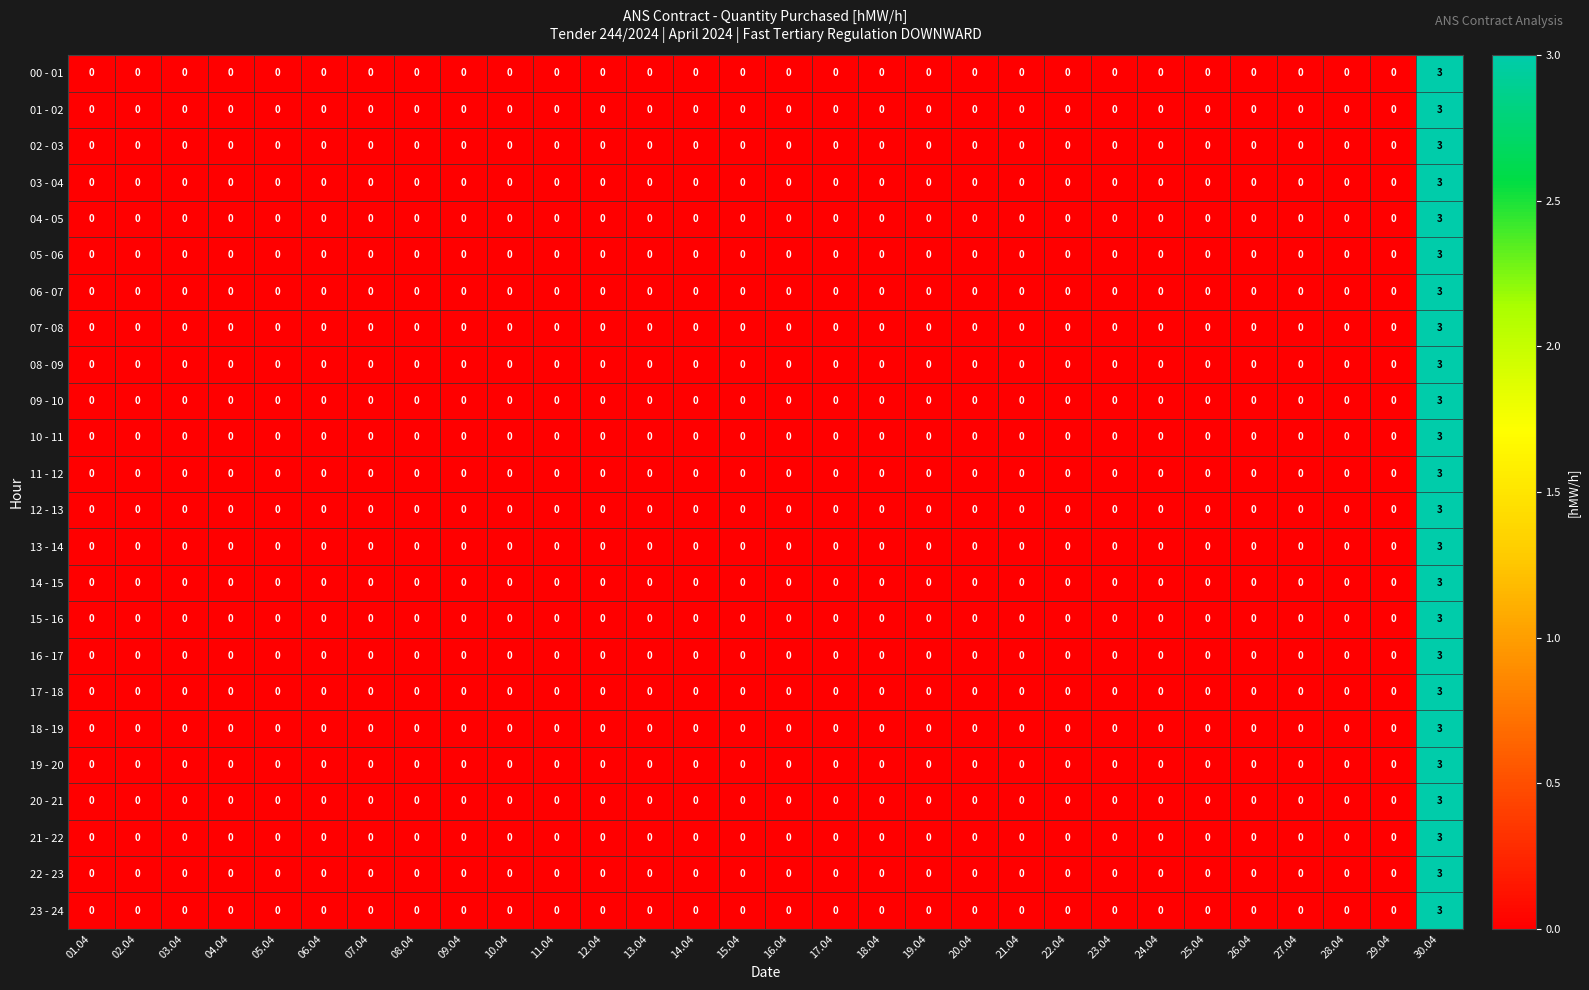

How many 15 - 16 values are between 0 and 1?

29